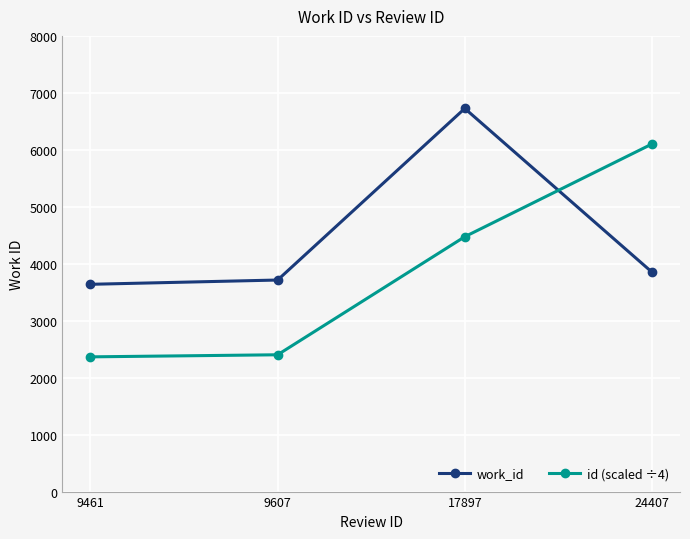

What is the difference between the work_id values at 9461 and 24407?

214.0